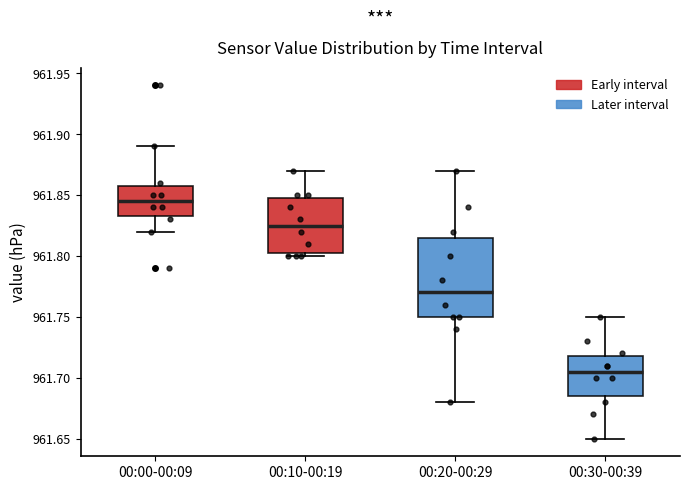

Where is the lower edge of the box for 00:10-00:19 on the y-axis? The values are not printed on the chart, so give them approximately, as read against the axis.

961.805